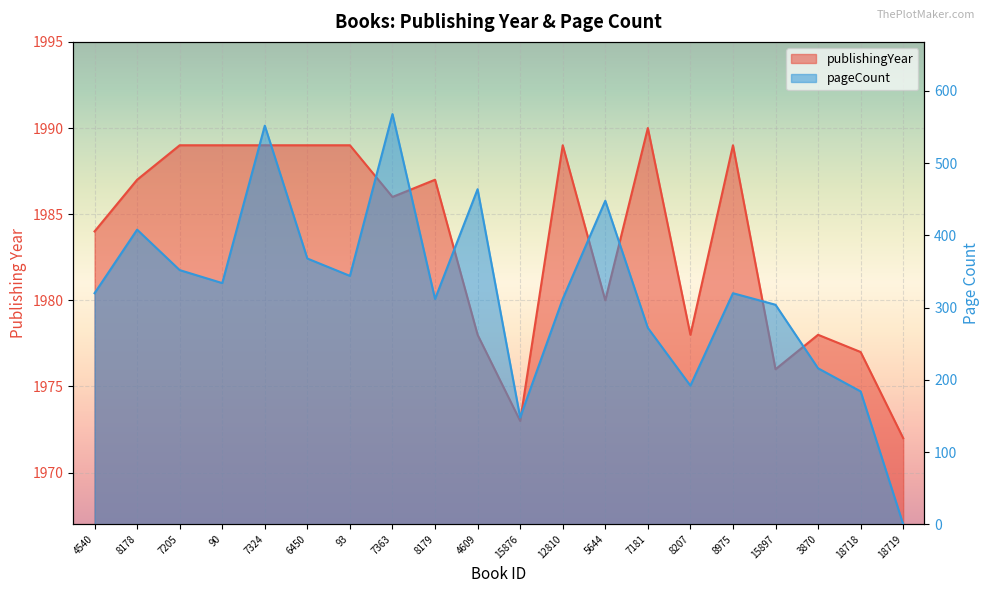

True or false: pageCount and publishingYear intersect in this chart.

False